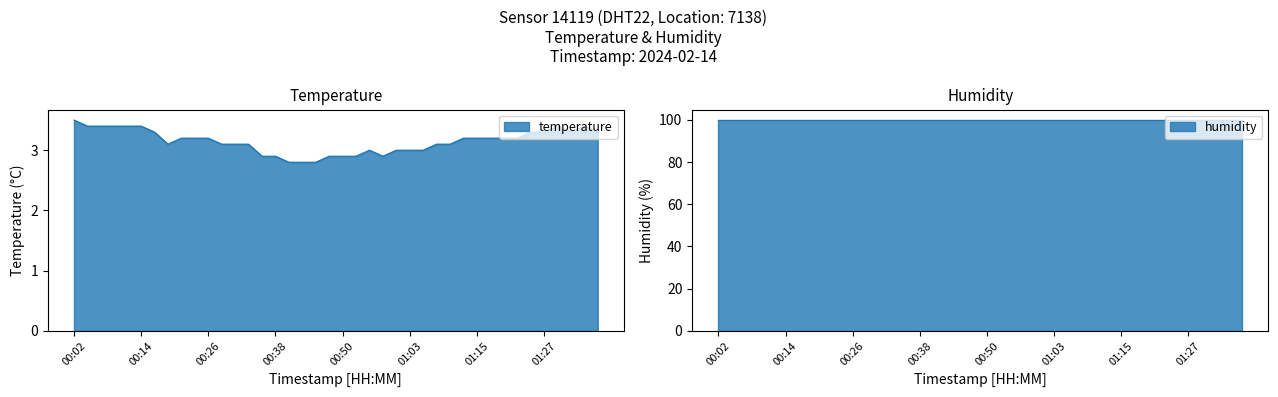

Does the chart have visible grid lines?

No